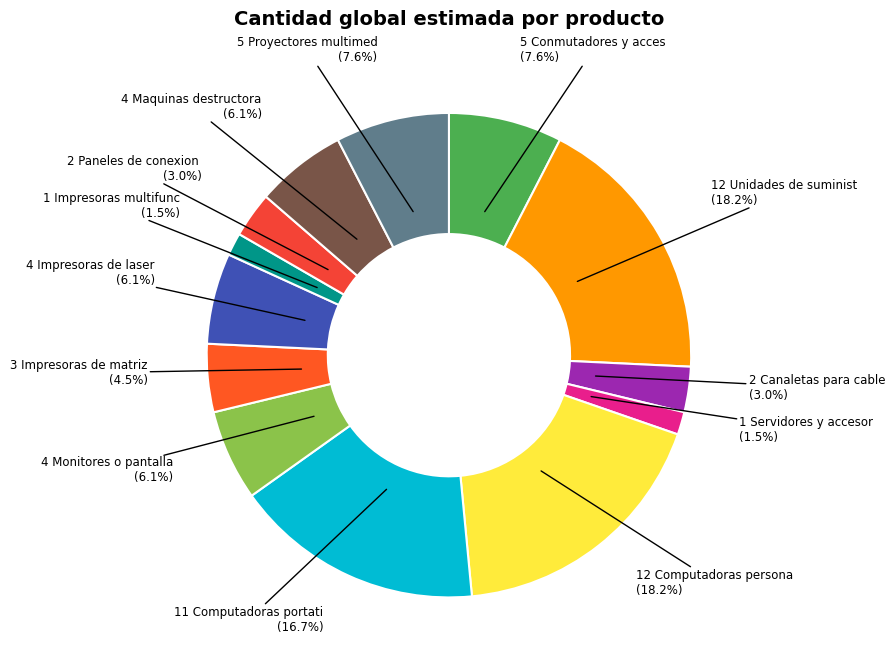

Is there a majority slice in this chart?

No